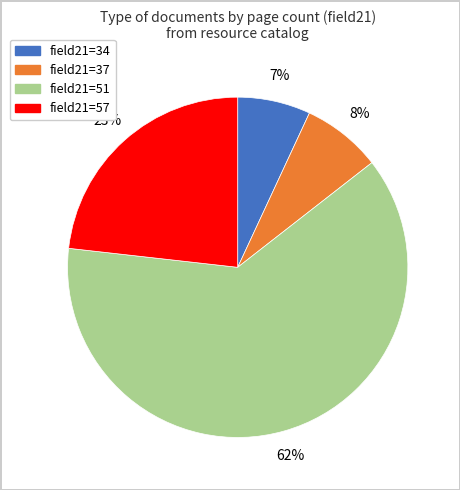

To the nearest percent, what is the difference between the largest and smallest slice percentages?

55%